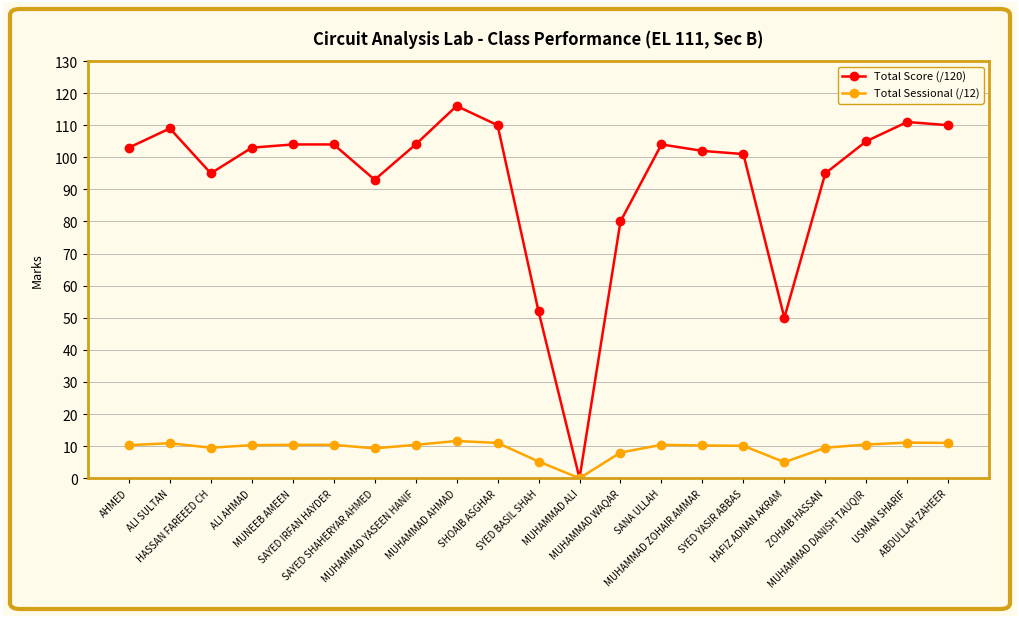

What is the sum of all Total Score (/120) values?

1951.0